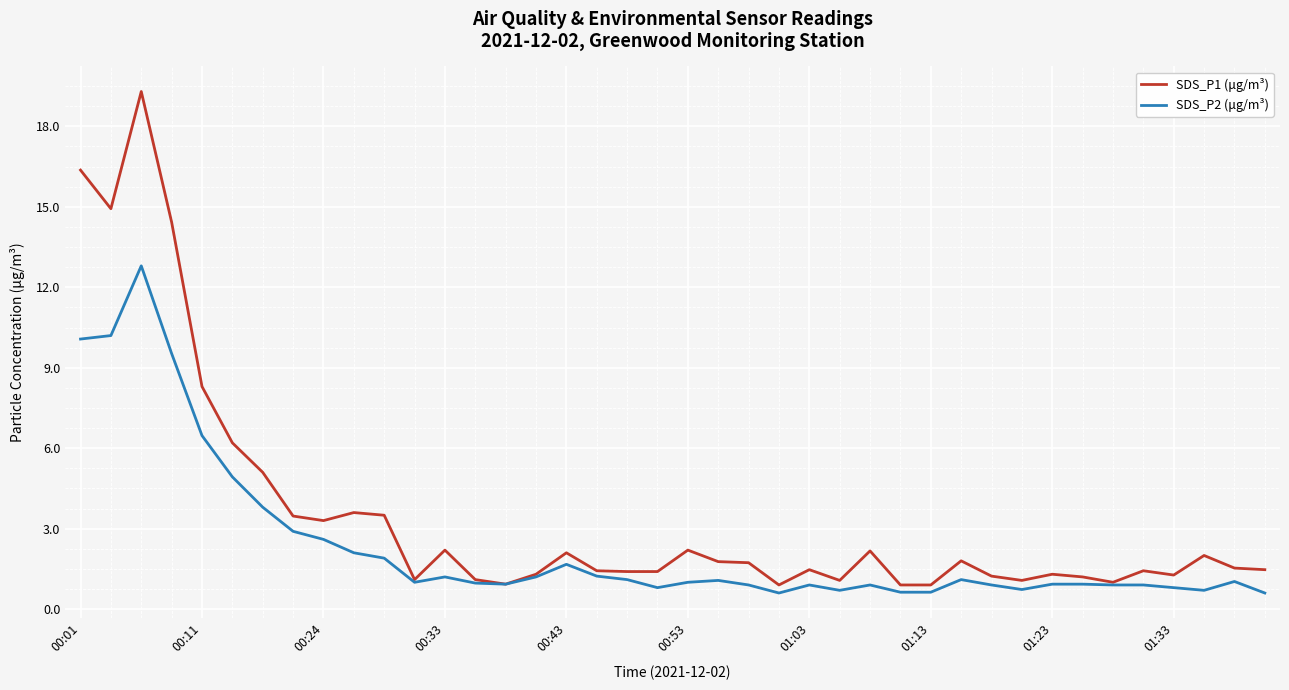

What is the lowest value of the SDS_P2 (μg/m³) series?

0.6